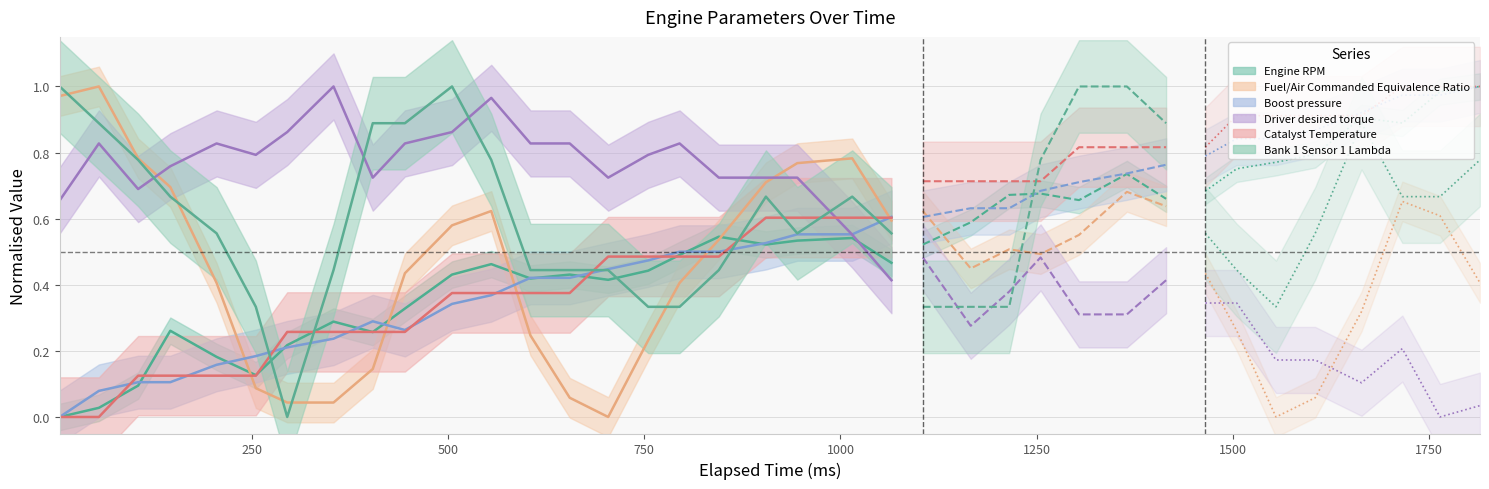

What is the sum of all Bank 1 Sensor 1 Lambda values?

13.1